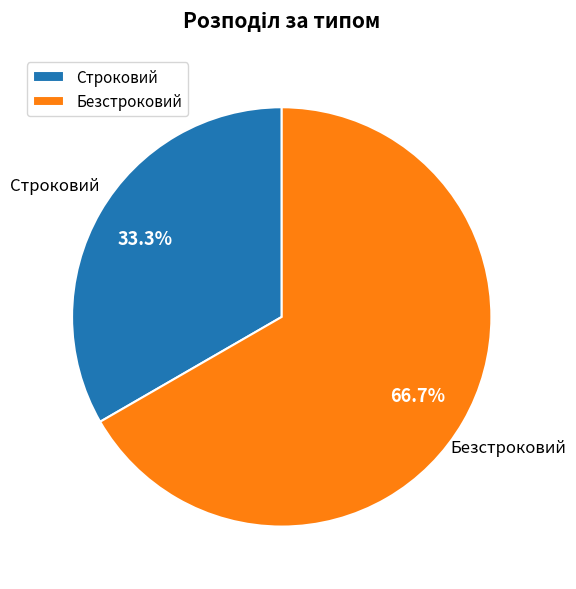

How many segments does this pie chart have?

2